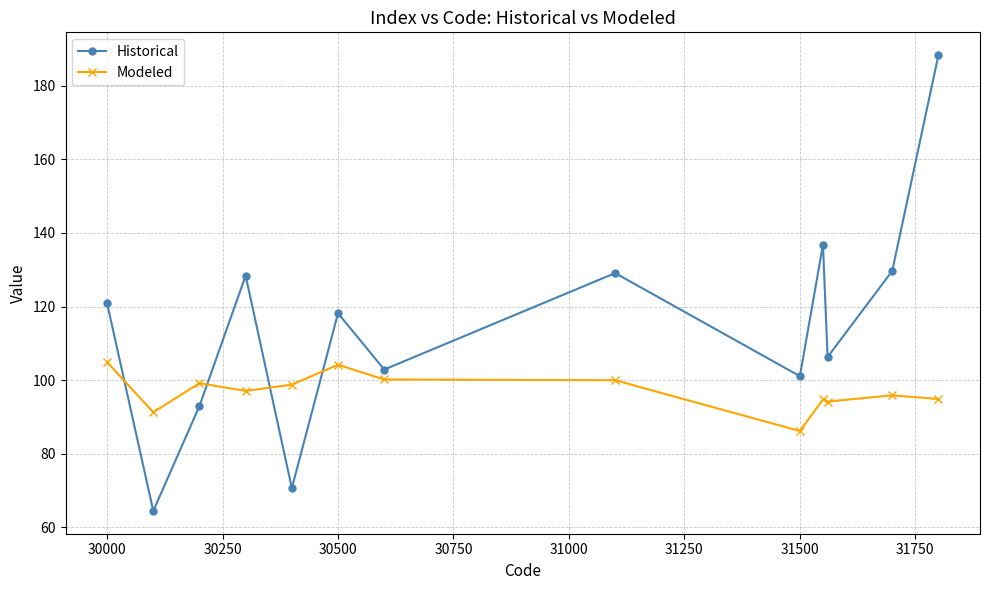

What is the highest value of the Modeled series?

104.9